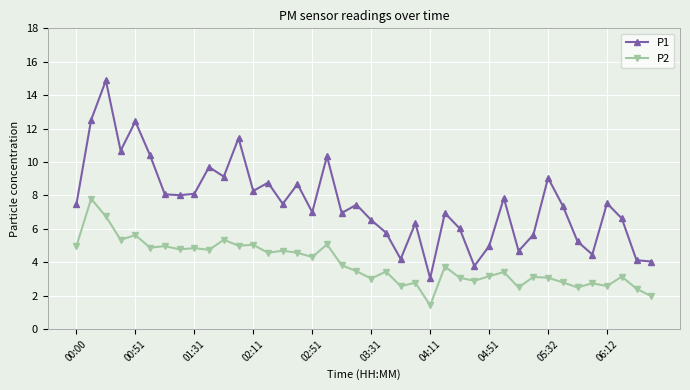

What is the value of the P1 point at the 38th from the left?

6.6